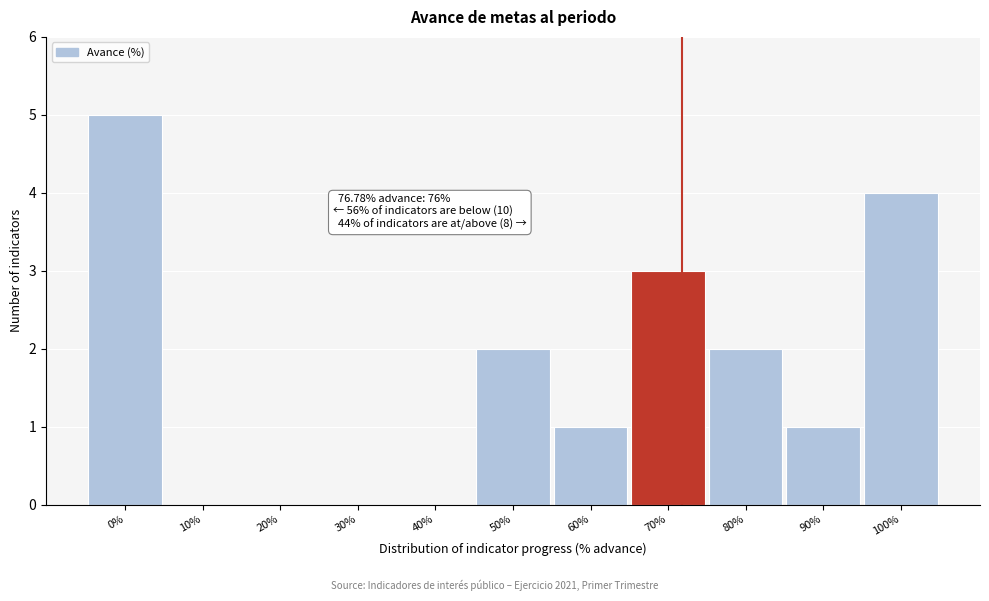

Reading left to right, what are all the values shown in this chart?

0%=5	10%=0	20%=0	30%=0	40%=0	50%=2	60%=1	70%=3	80%=2	90%=1	100%=4